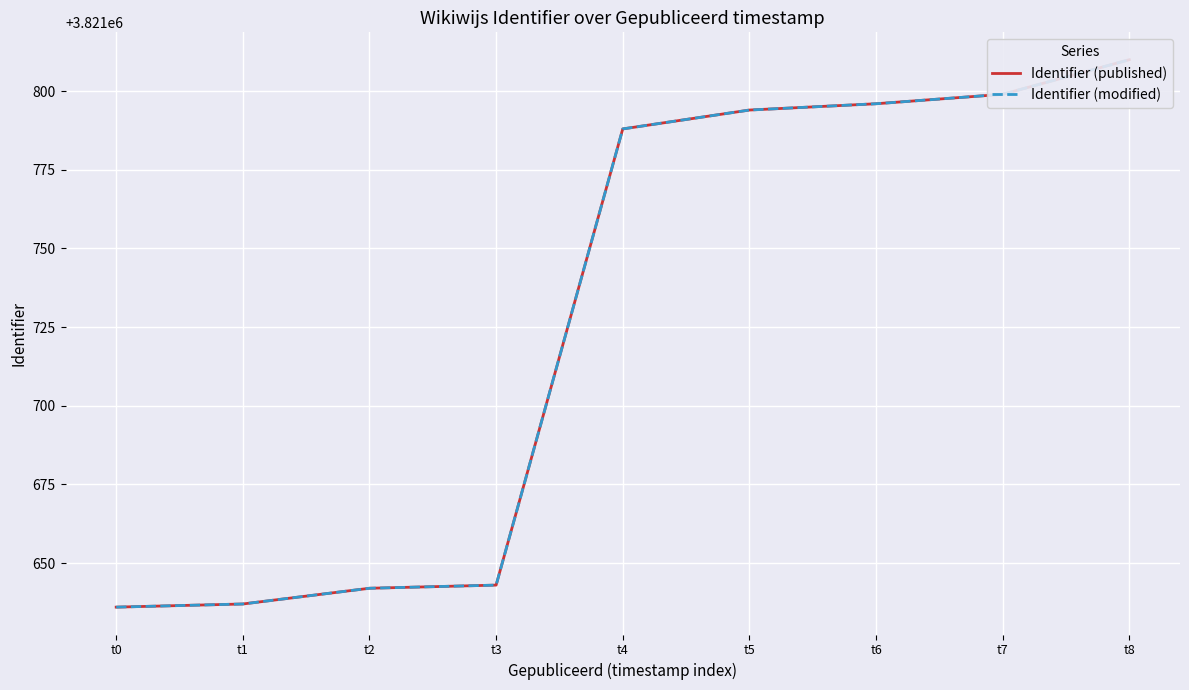

Which series has the widest spread of values?

Identifier (published)